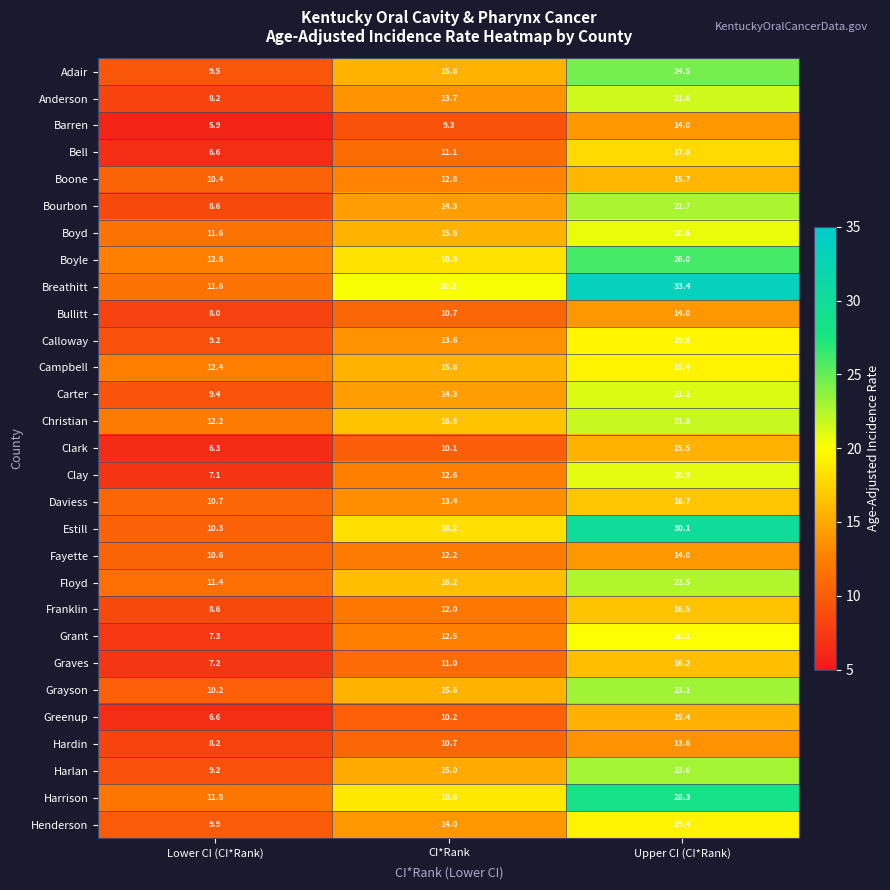

What is the minimum value shown in the chart?

5.9